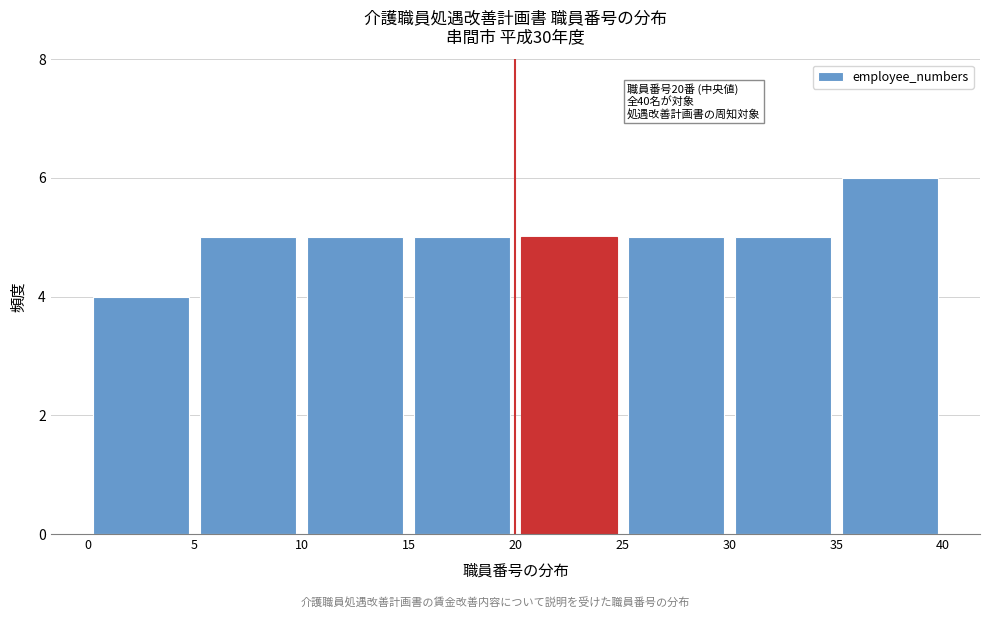

Over which range of the x-axis is the bar tallest?

35 to 40